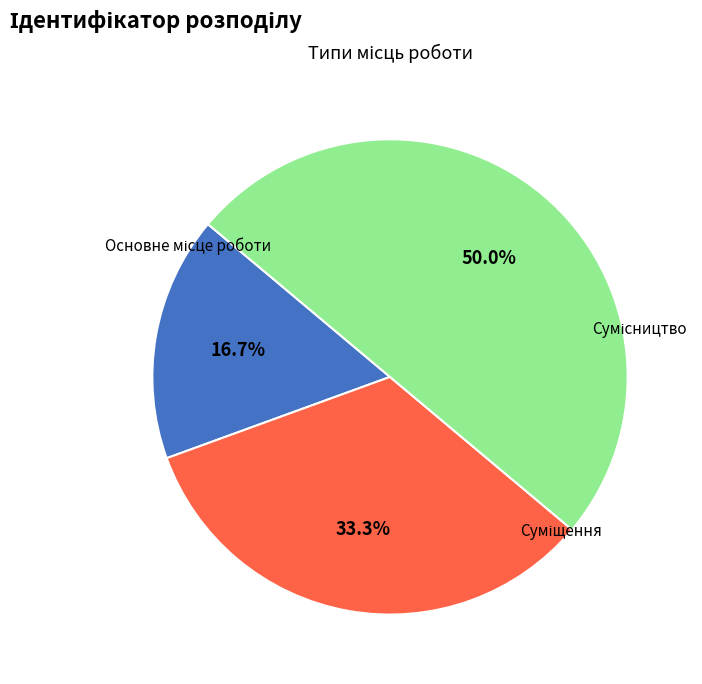

Does Сумісництво account for over 50% of the chart?

No